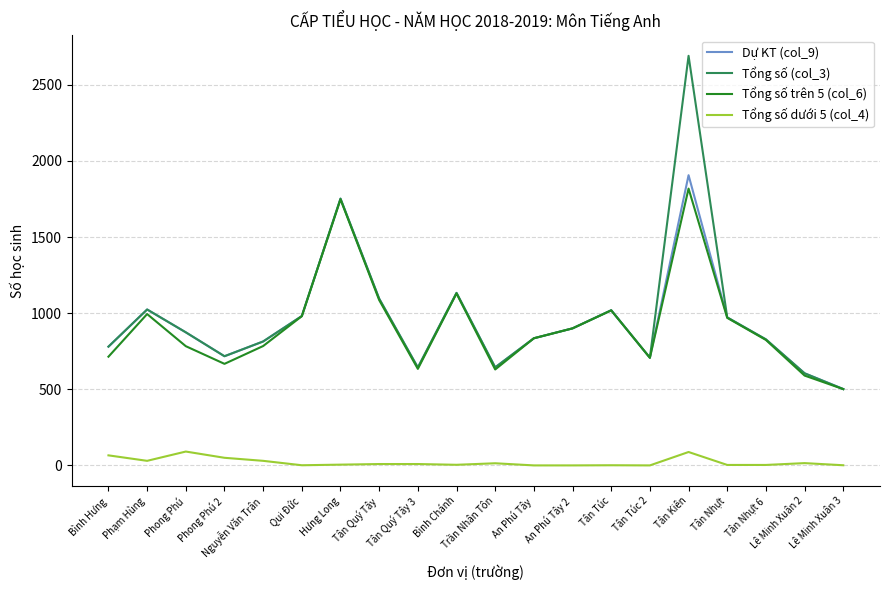

True or false: Tổng số dưới 5 (col_4) and Tổng số (col_3) intersect in this chart.

False